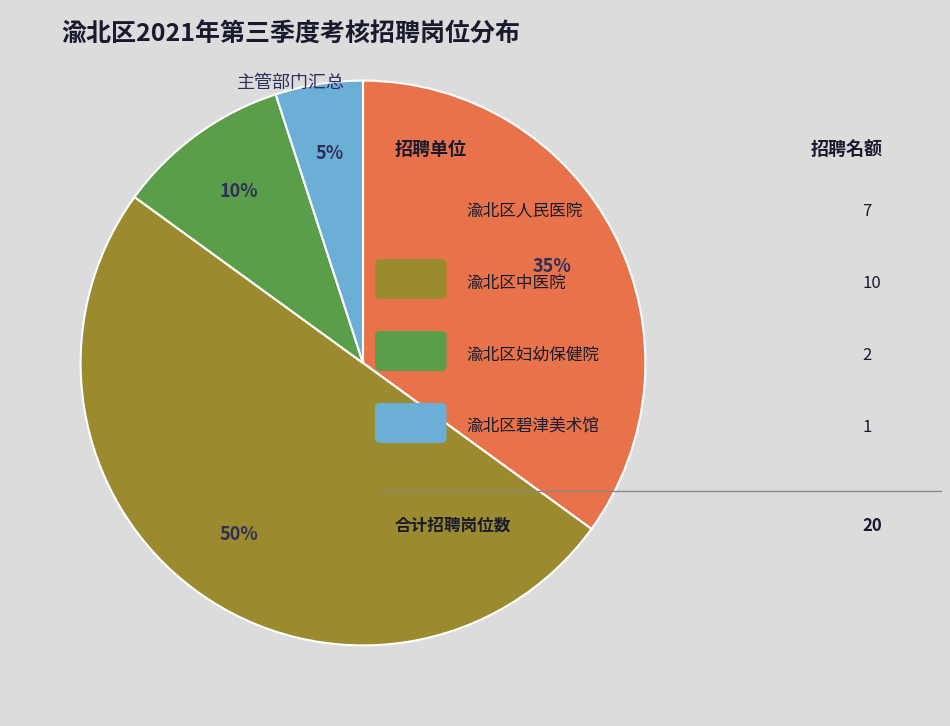

To the nearest percent, what is the difference between the largest and smallest slice percentages?

45%